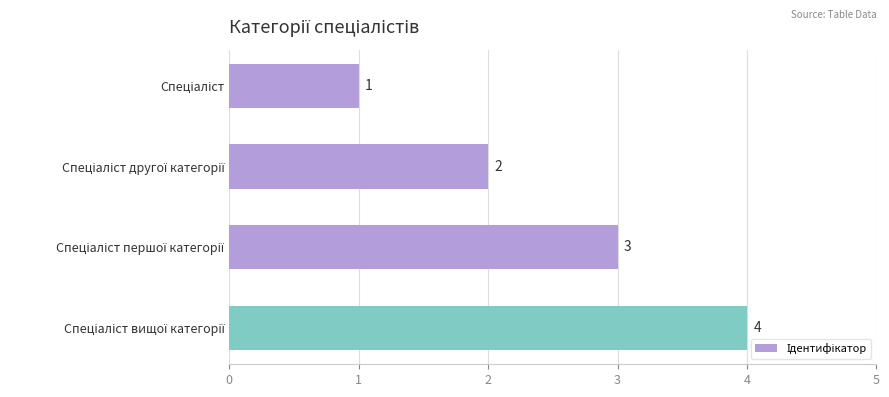

How many values are between 2 and 4?

3